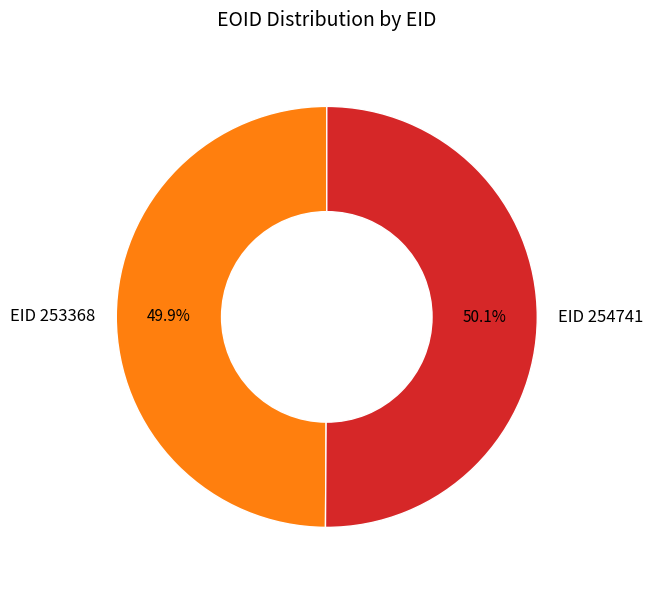

Approximately how many times larger is the value at EID 254741 compared to EID 253368?

1.0